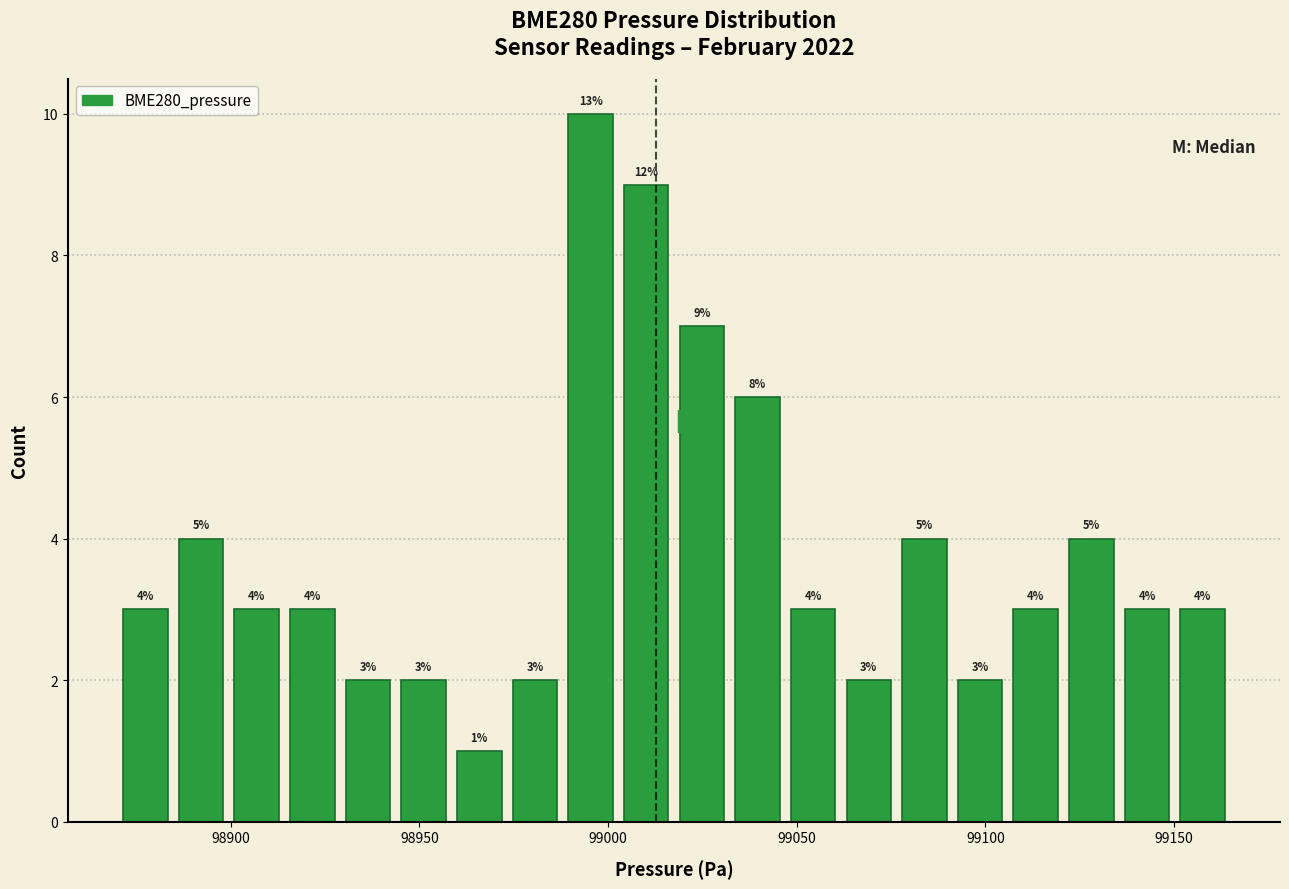

Read against the x-axis, roughly where is the centre of the tallest bar?

98995